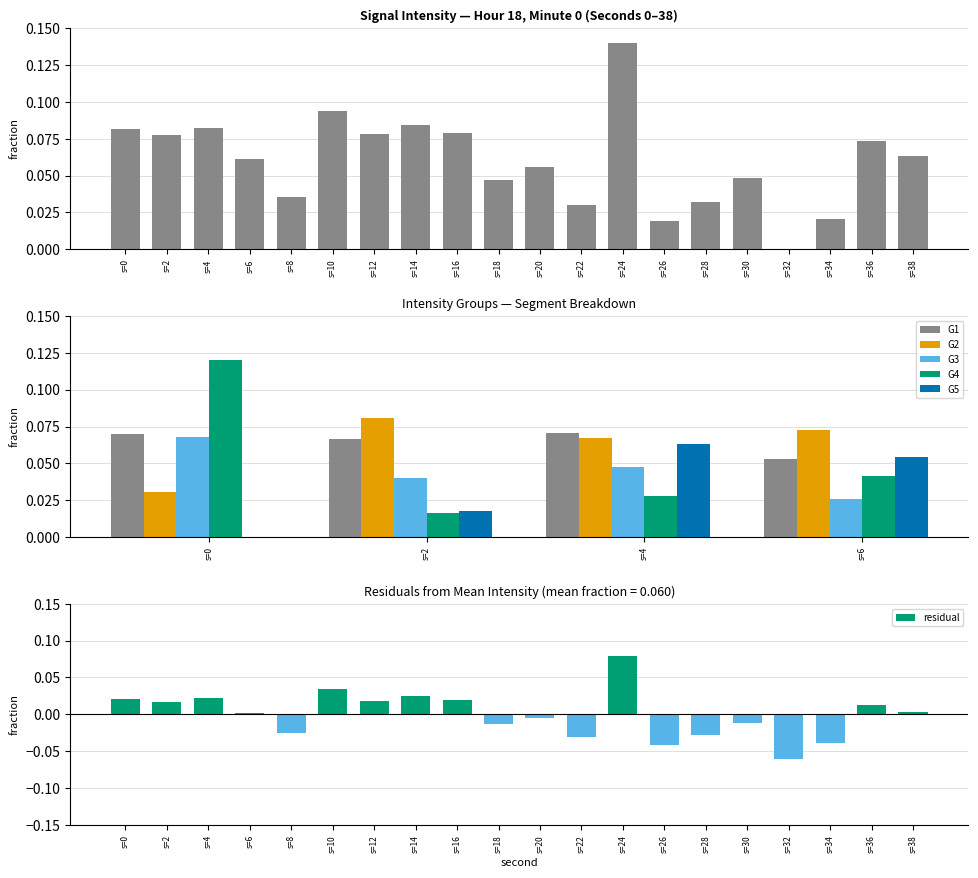

Is the value of G3 at s=0 greater than the value of G5 at s=4?

Yes